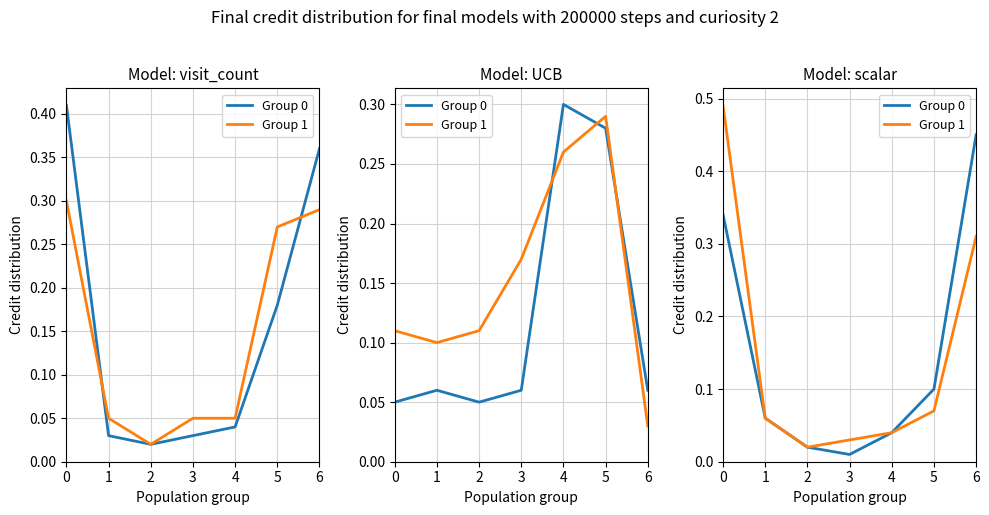

At how many categories does at least one series exceed 0?

7